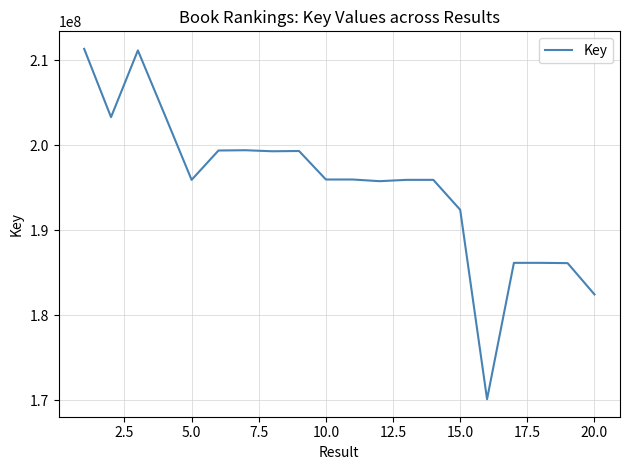

What is the minimum value shown in the chart?

170105868